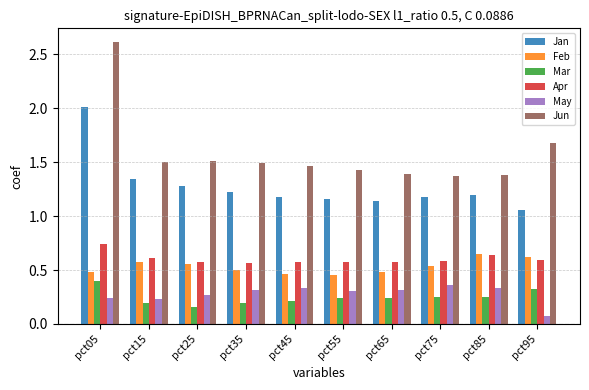

What is the sum of the Jun values at pct35 and pct45?

3.0